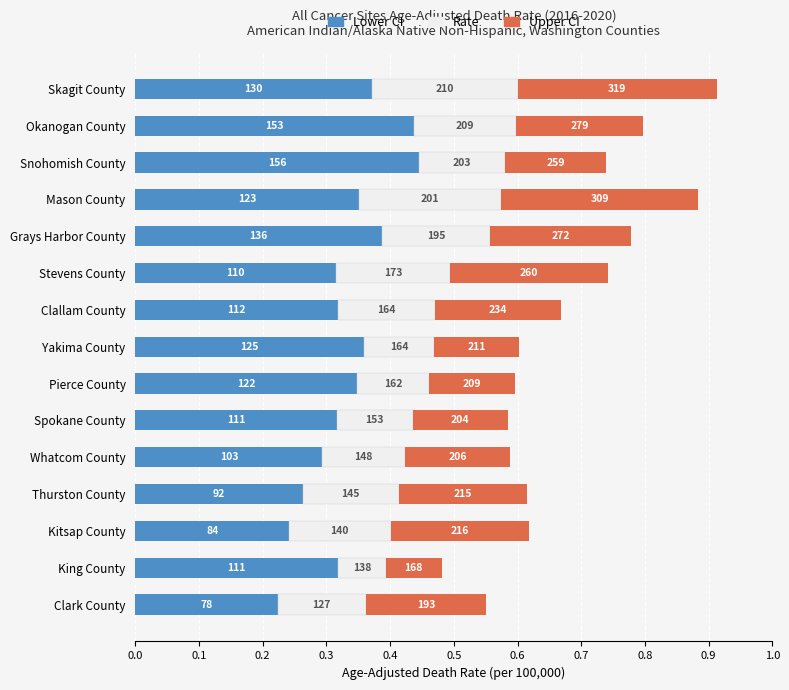

Is it true that Upper CI equals 0.1 at Thurston County?

False